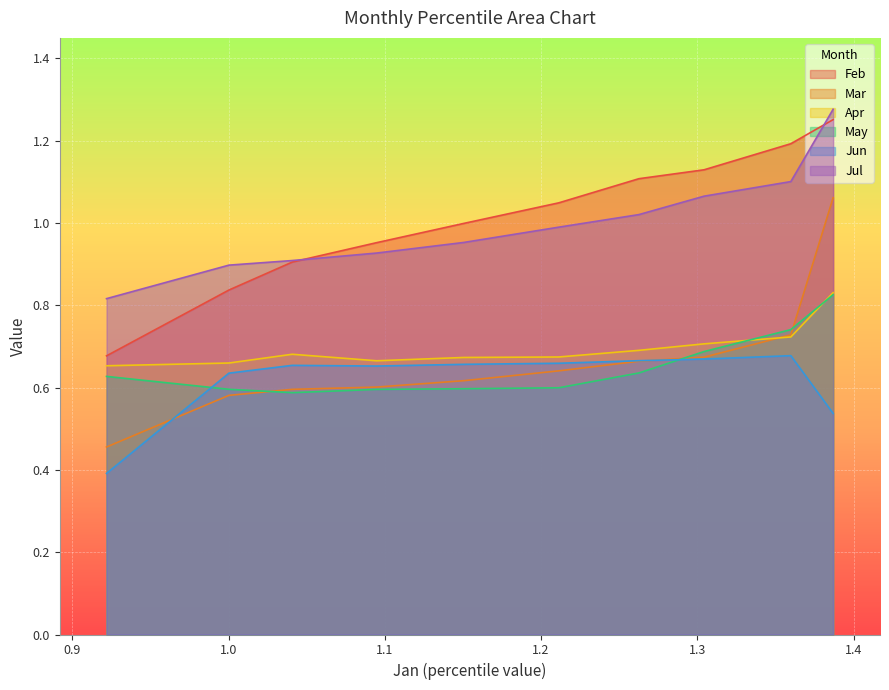

What is the minimum value for Jun?

0.4